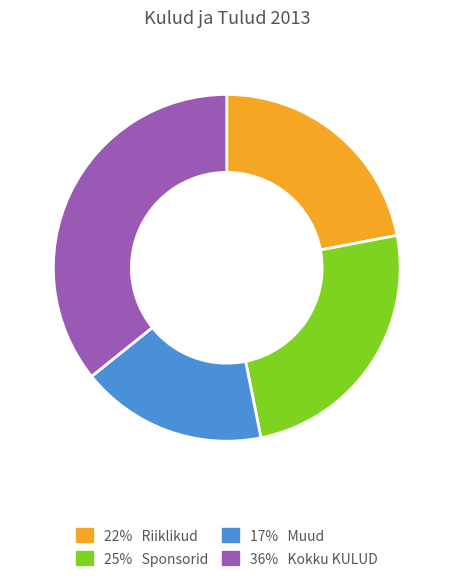

Is there any slice that represents more than half of the pie?

No